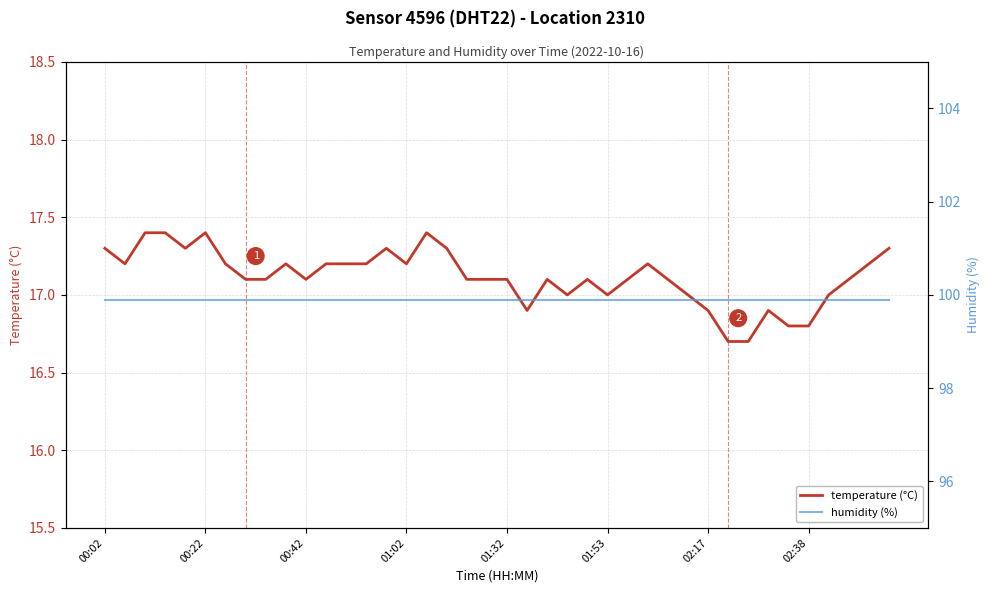

The humidity series shows 69.7 at 00:22. True or false?

False